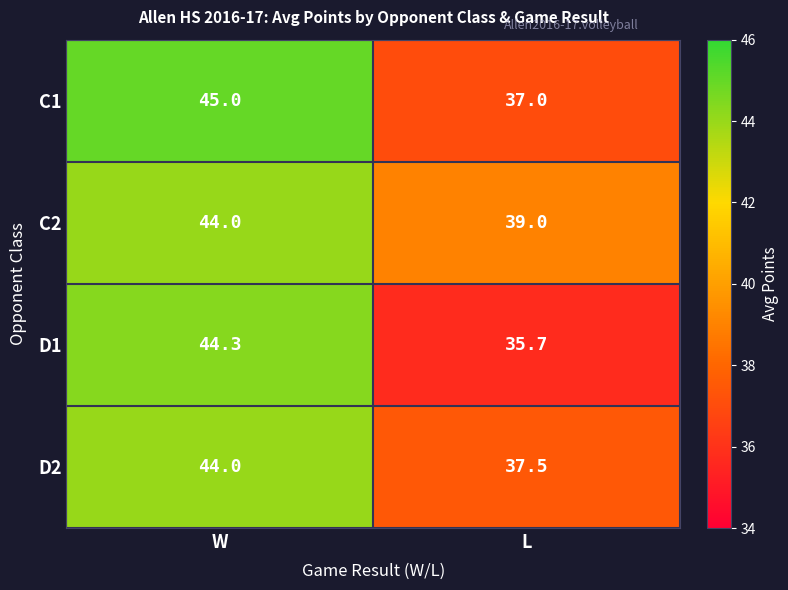

Reading right to left, what are all the values shown in this chart?

C1: L=37.0	W=45.0
C2: L=39.0	W=44.0
D1: L=35.7	W=44.3
D2: L=37.5	W=44.0